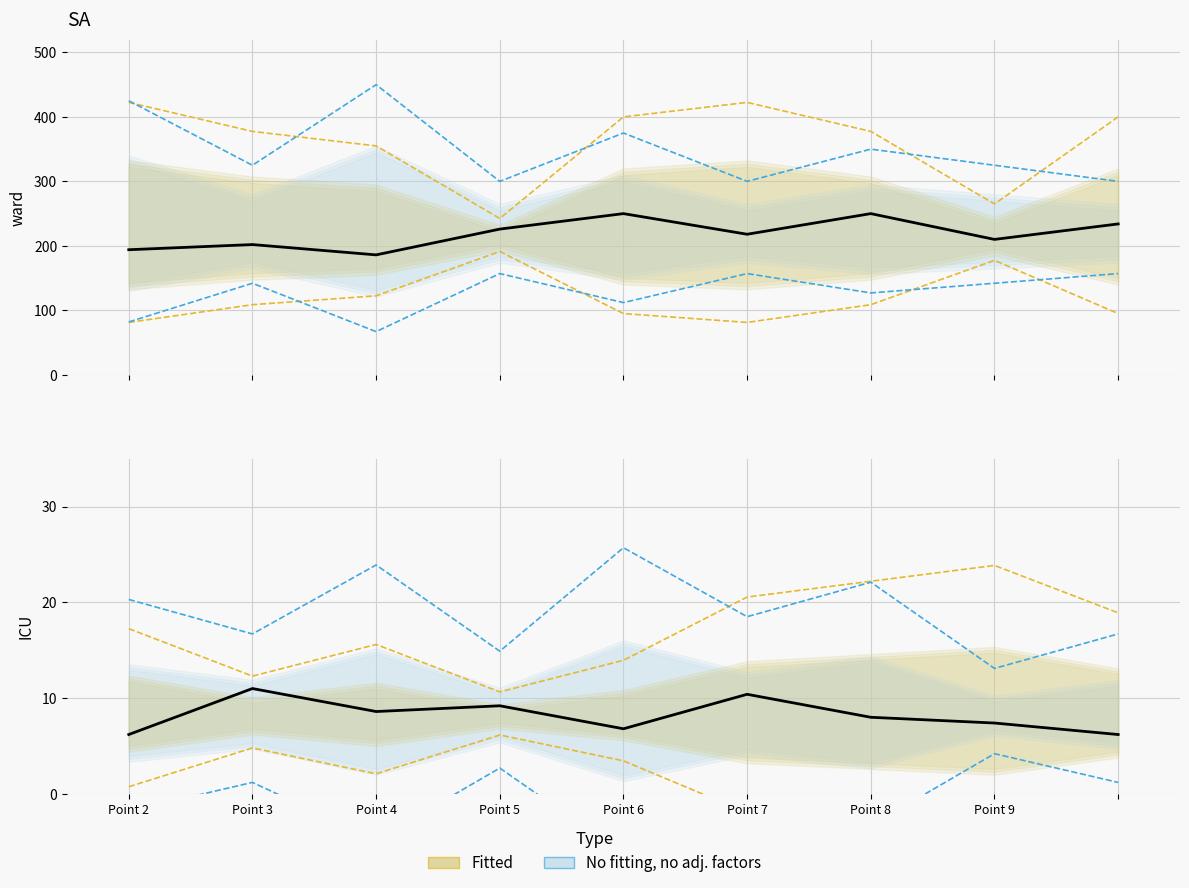

True or false: col_6 and col_2 intersect in this chart.

False